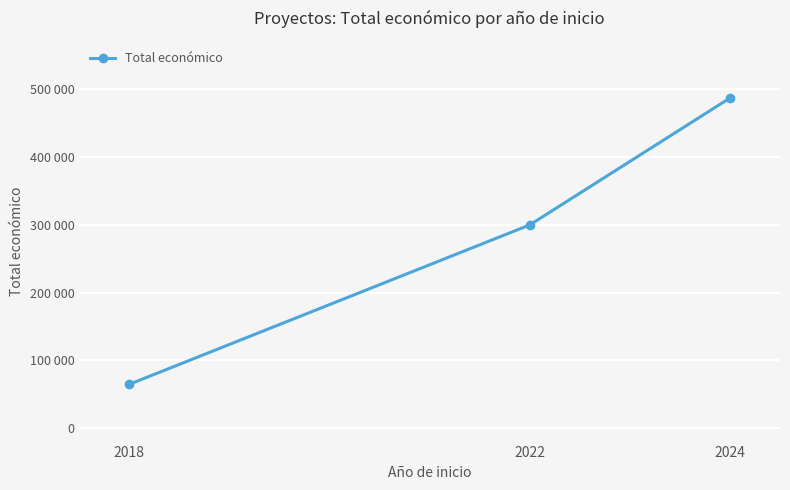

The value at 2022 is 299601. True or false?

True